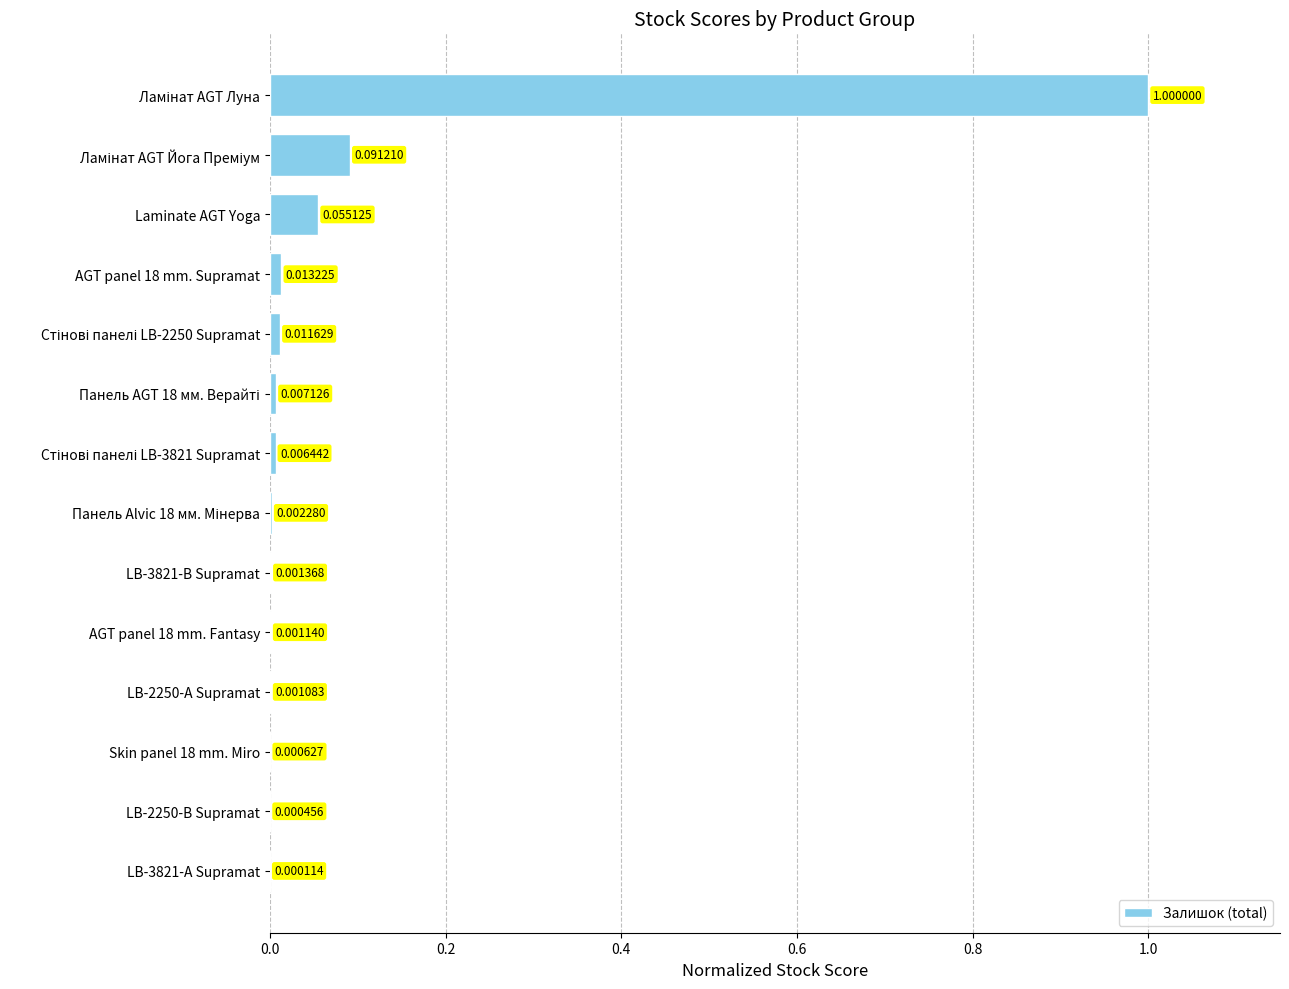

What is the sum of all values?

1.2